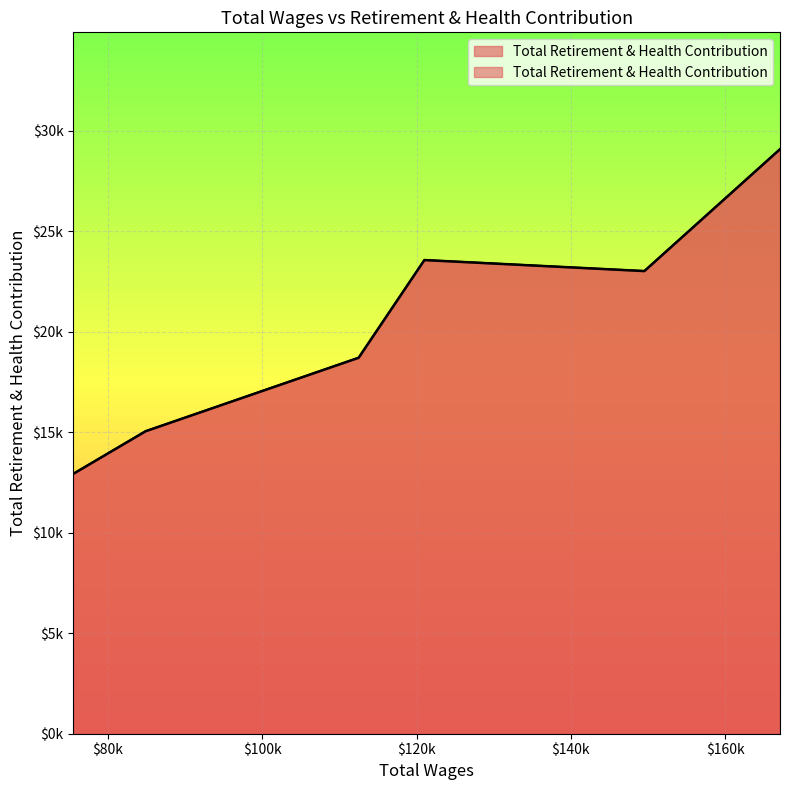

What is the sum of the values at 75502.0 and 149532.0?

35948